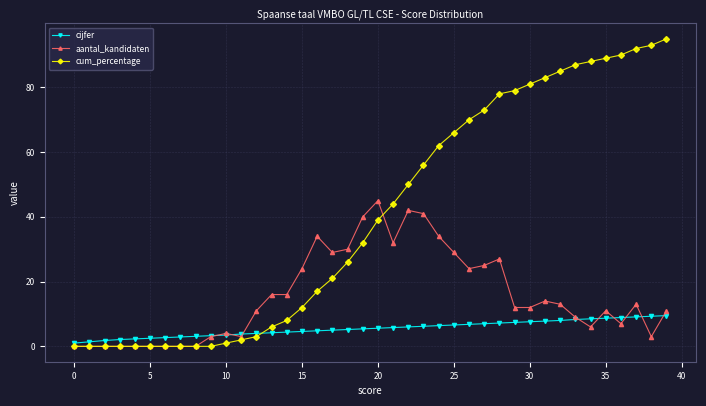

Which series has the largest range (max minus min)?

cum_percentage